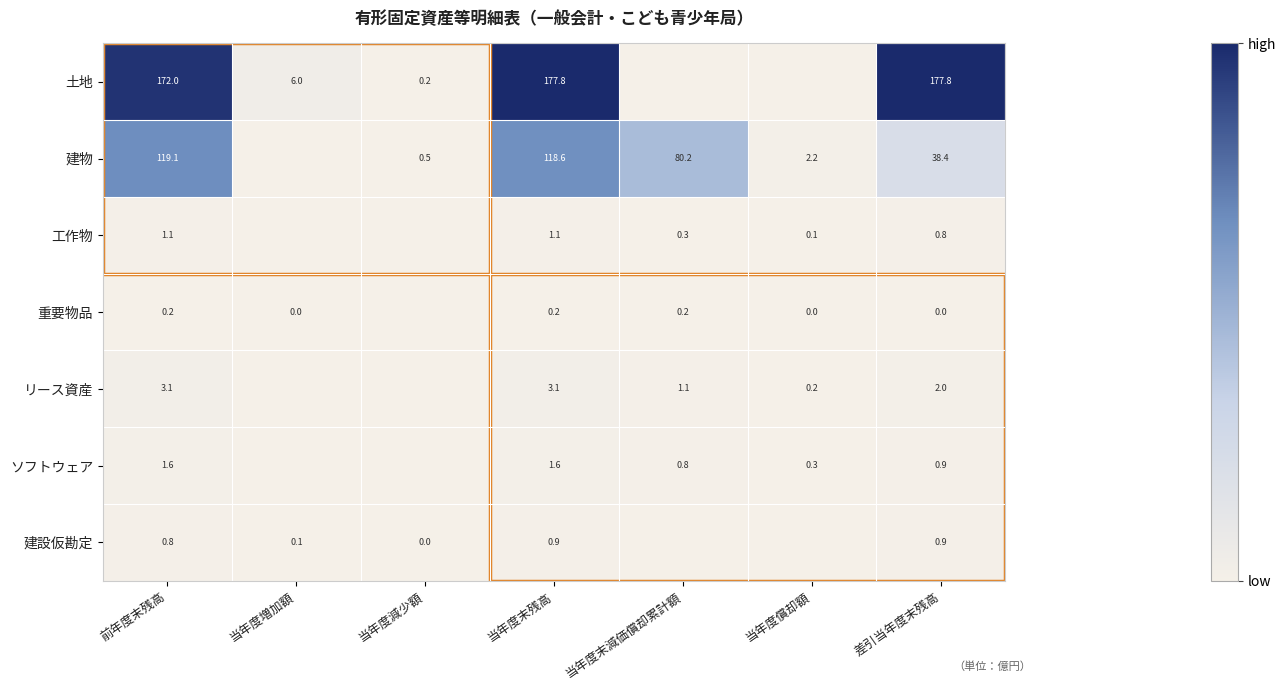

Which has a higher value, 前年度末残高 or 当年度減少額?

前年度末残高